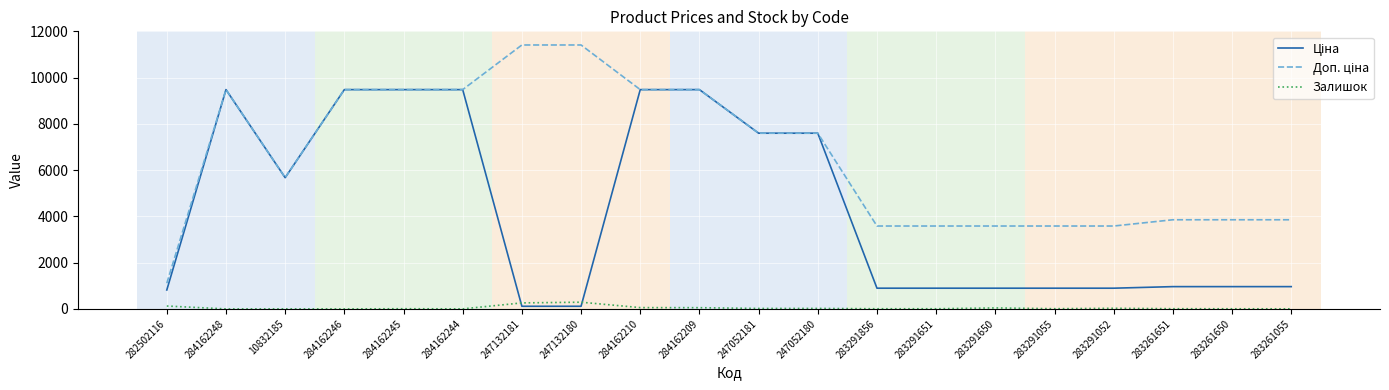

Does the chart display data point markers on the line(s)?

No